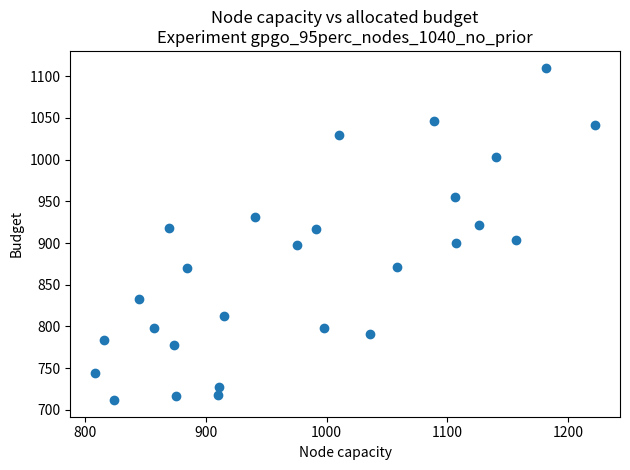

What is the range of X values (max minus min)?

414.2